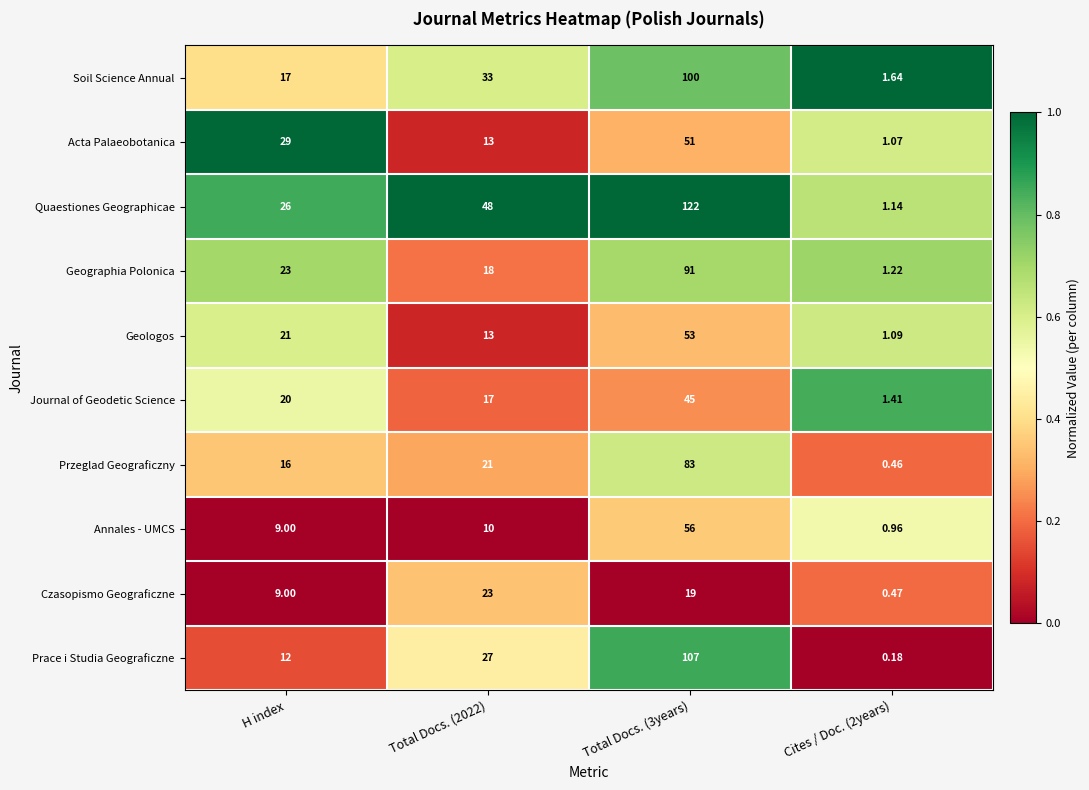

Which series changed the most between Total Docs. (2022) and Cites / Doc. (2years)?

Quaestiones Geographicae